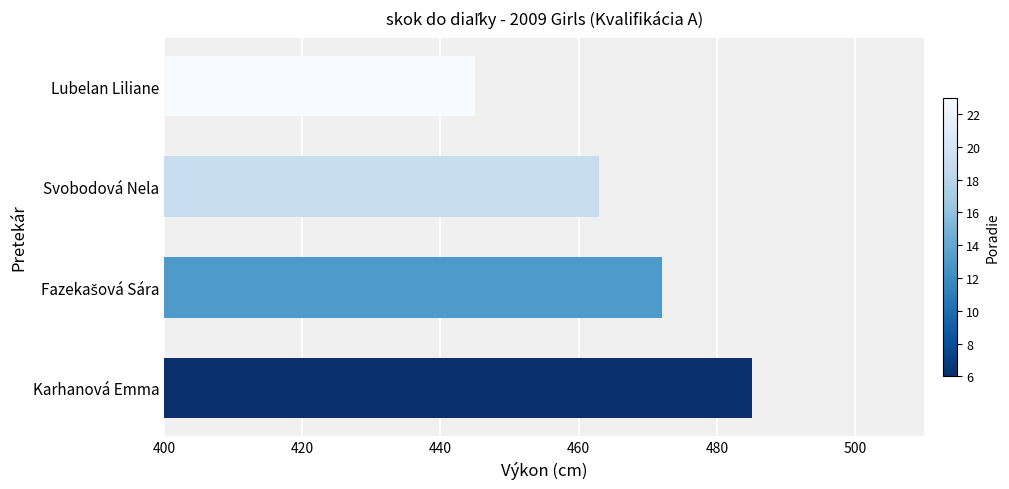

Reading bottom to top, extract all data points from this chart.

485	472	463	445